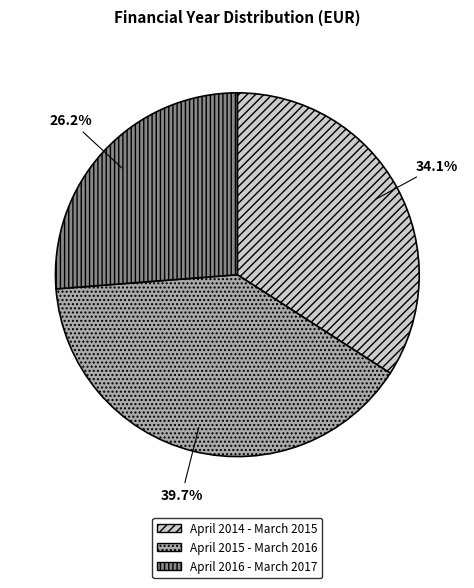

To the nearest percent, what percentage of the pie is April 2014 - March 2015?

34%